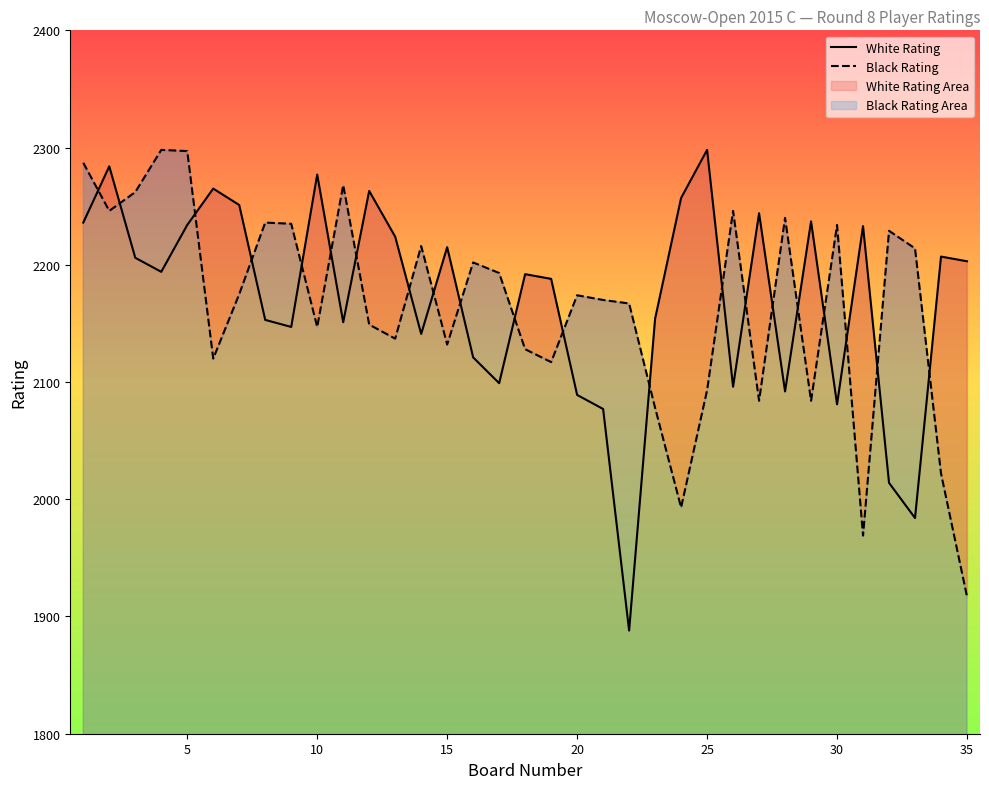

What is the average value of the Black Rating series?

2165